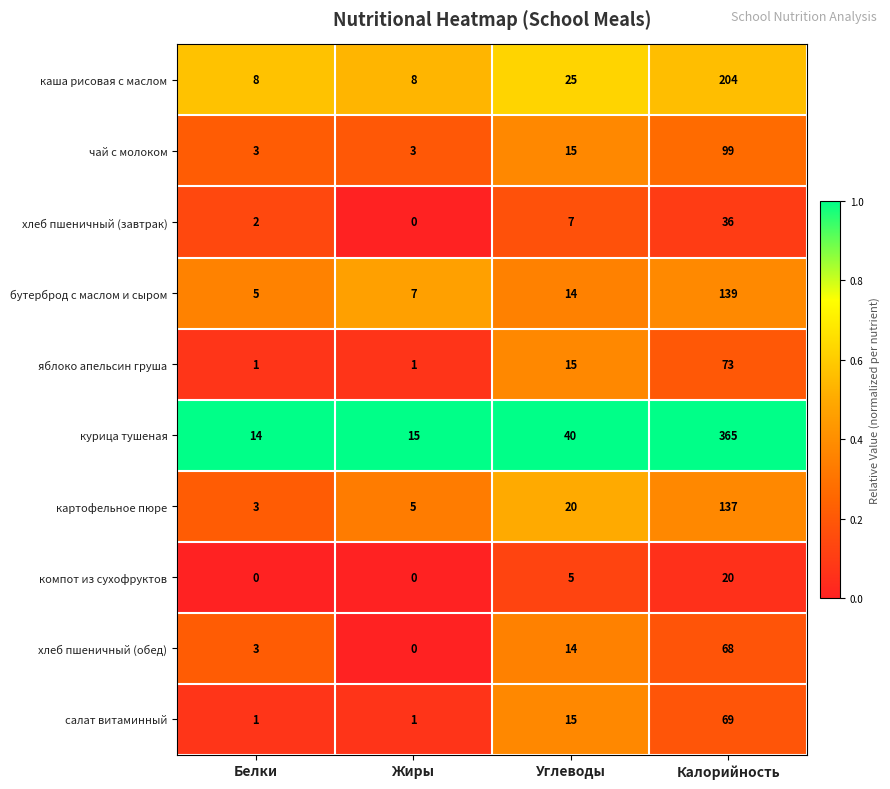

What value does the хлеб пшеничный (обед) series have at Калорийность, to the nearest 5?

70